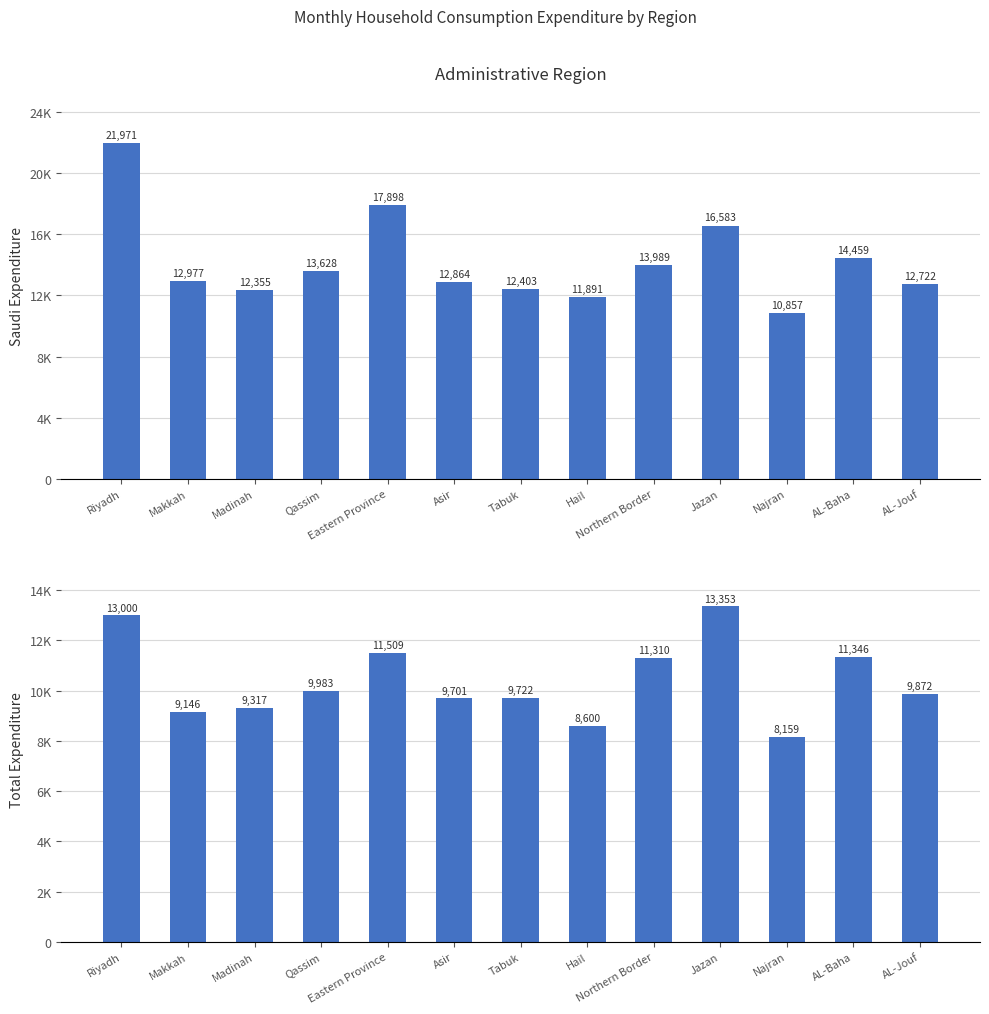

Does the chart contain any negative values?

No